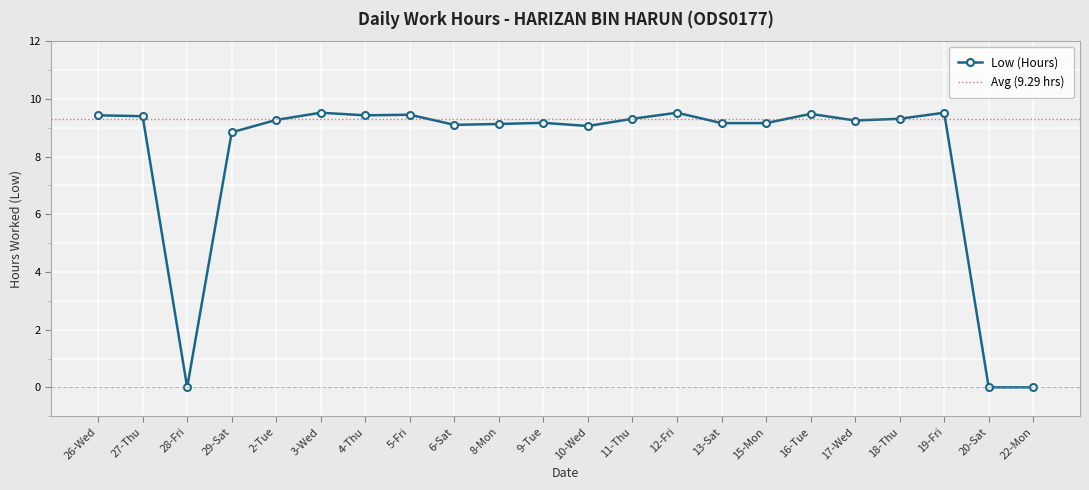

The value at 28-Fri is 4.0. True or false?

False